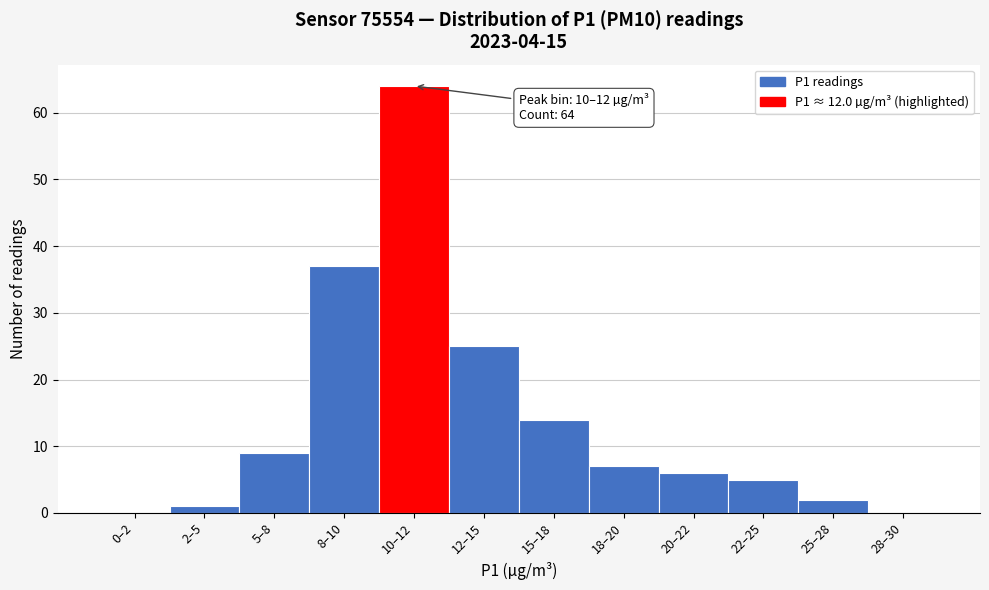

Reading left to right, extract all data points from this chart.

0–2=0	2–5=1	5–8=9	8–10=37	10–12=64	12–15=25	15–18=14	18–20=7	20–22=6	22–25=5	25–28=2	28–30=0